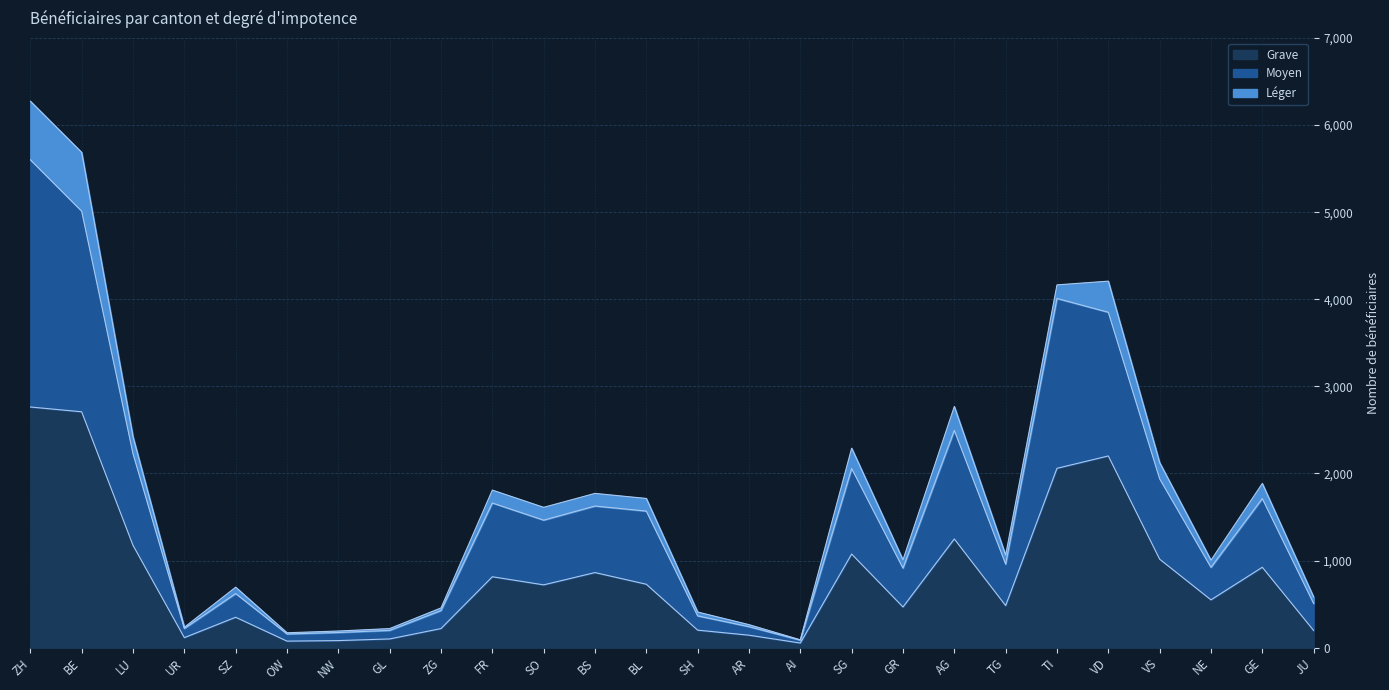

What is the label of the 20th point from the left?

TG